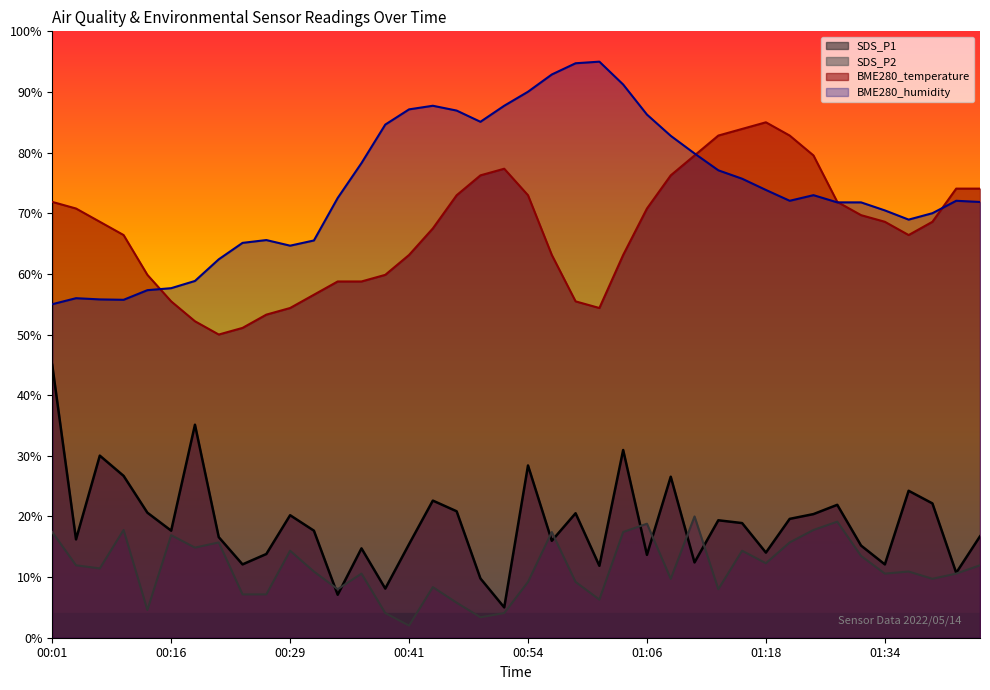

At which label does BME280_humidity reach its peak?

01:01